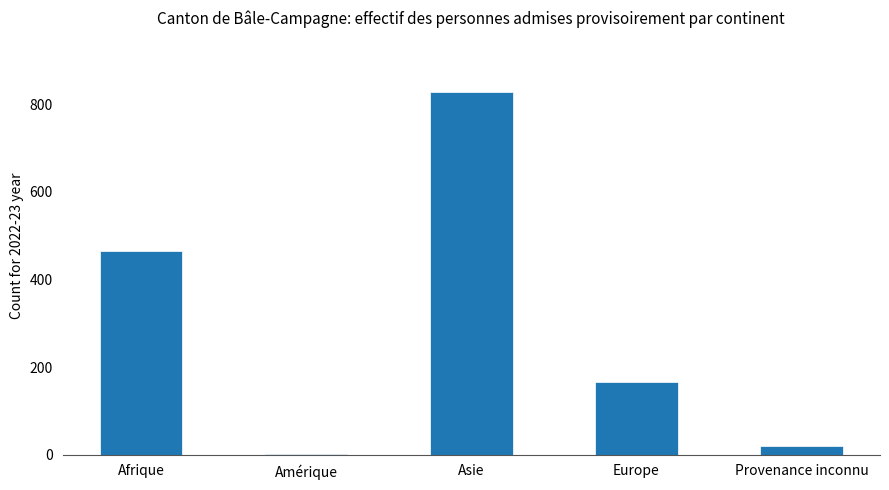

True or false: the data shows 828 at Asie.

True